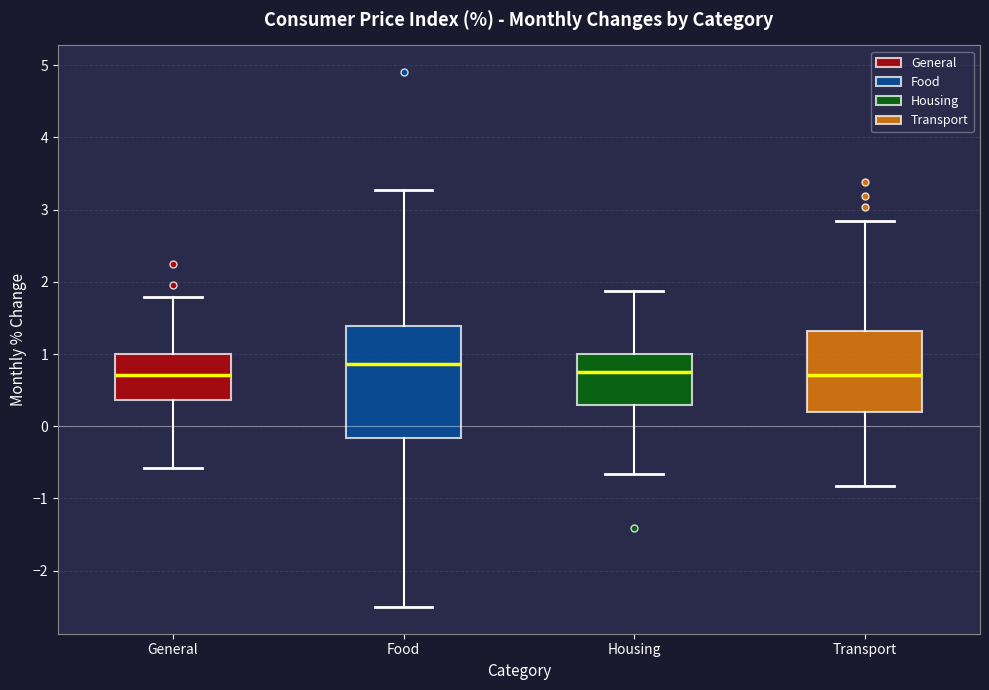

Which box has the highest median line?

Food